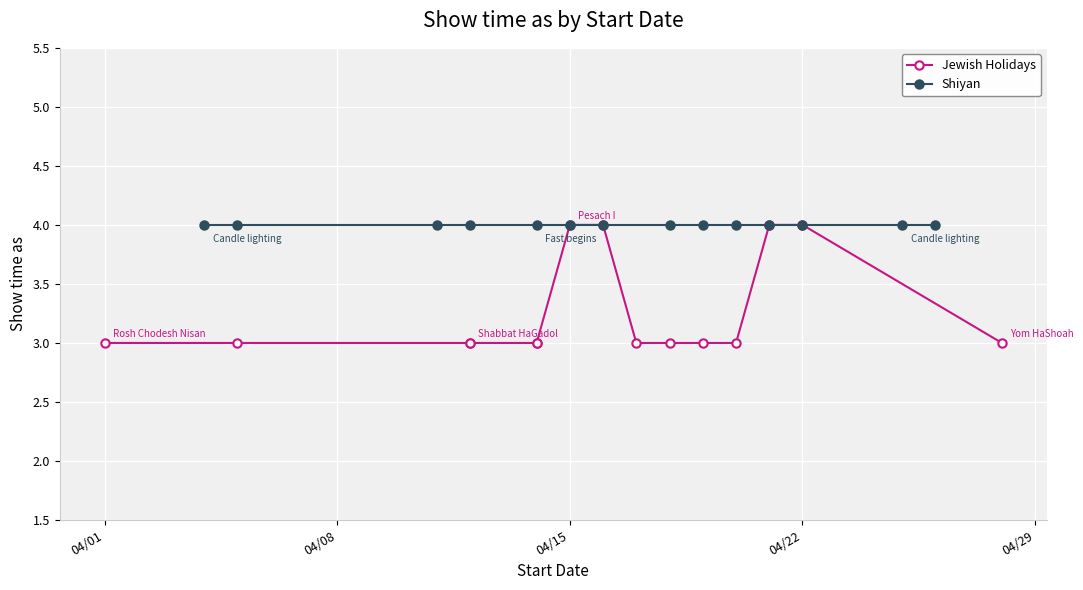

What is the approximate value of Shiyan at 4/21/2014?

4